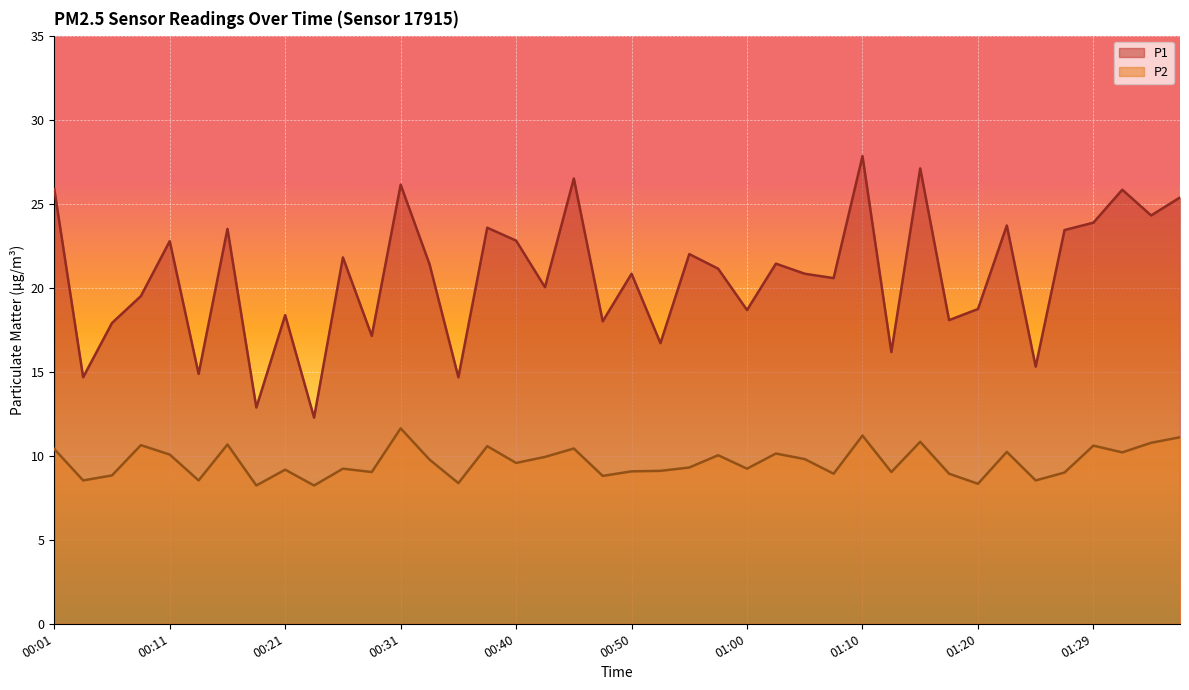

Rank the series by their maximum value, from lowest to highest.

P2, P1